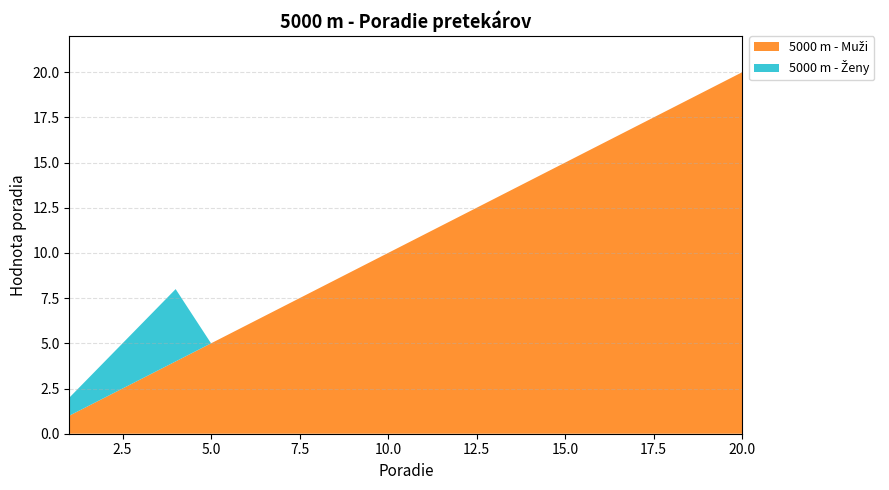

Reading right to left, list all the values displayed in this chart.

5000 m - Muži: 20	19	18	17	16	15	14	13	12	11	10	9	8	7	6	5	4	3	2	1
5000 m - Ženy: 0	0	0	0	0	0	0	0	0	0	0	0	0	0	0	0	4	3	2	1